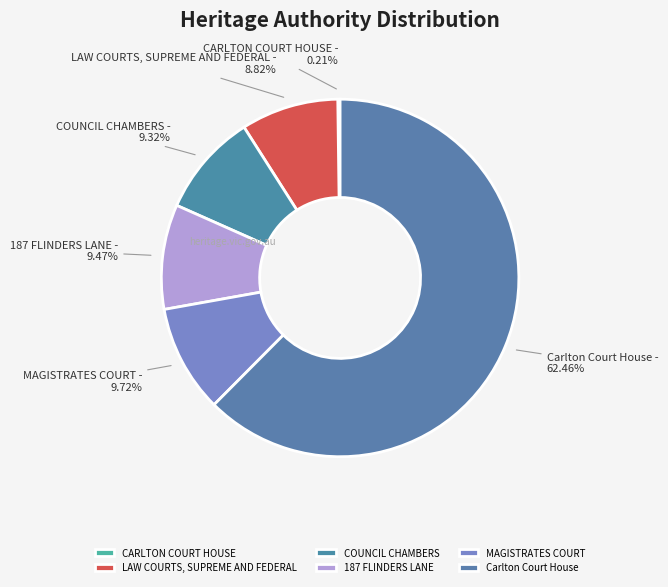

What is the largest slice in the pie chart?

Carlton Court House